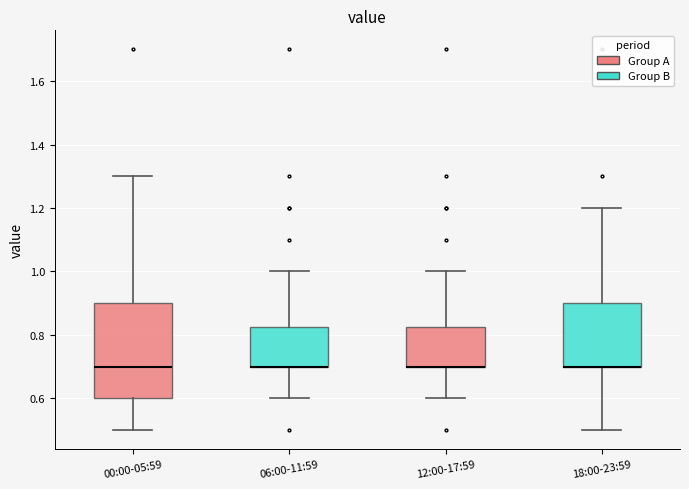

Reading left to right, transcribe this box plot: for each box, give where its median line is, the range the box spans, and where its two whiskers end, as read against the y-axis. The values are not printed on the chart, so give them approximately, as read against the axis.

00:00-05:59: median 0.70, box 0.60 to 0.90, whiskers 0.50 to 1.30
06:00-11:59: median 0.70 (drawn on the box's lower edge), box 0.70 to 0.82, whiskers 0.60 to 1.00
12:00-17:59: median 0.70 (drawn on the box's lower edge), box 0.70 to 0.82, whiskers 0.60 to 1.00
18:00-23:59: median 0.70 (drawn on the box's lower edge), box 0.70 to 0.90, whiskers 0.50 to 1.20